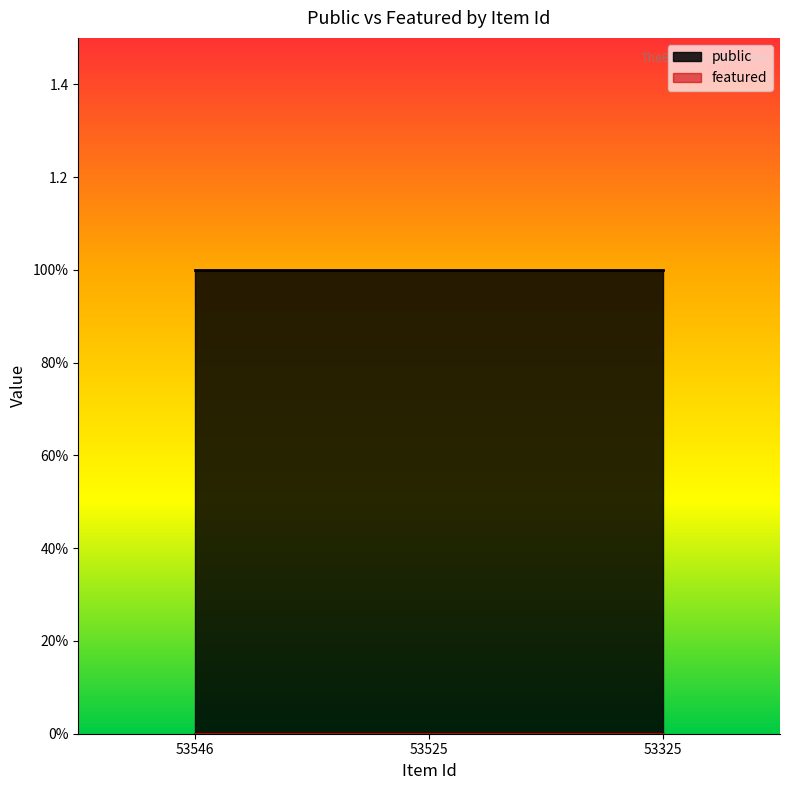

What is the value of the public point at the 2nd from the left?

1